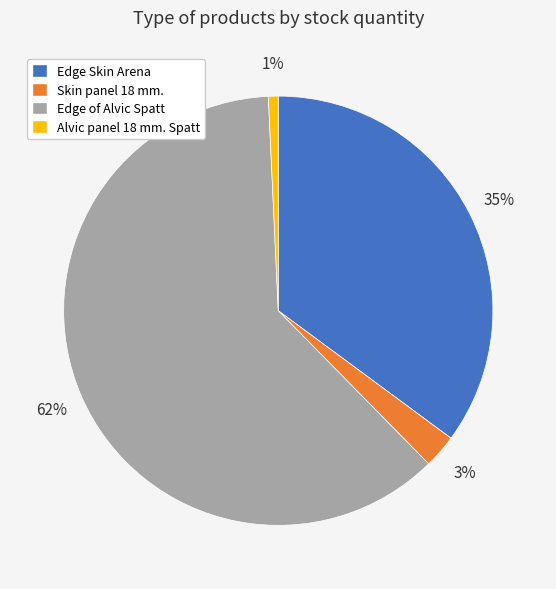

Is there a majority slice in this chart?

Yes